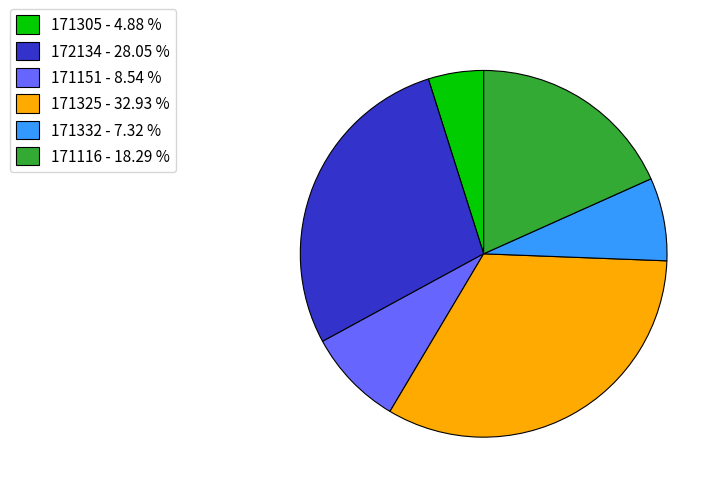

Is the sum of 171305 - 4.88 % and 172134 - 28.05 % greater than half?

No